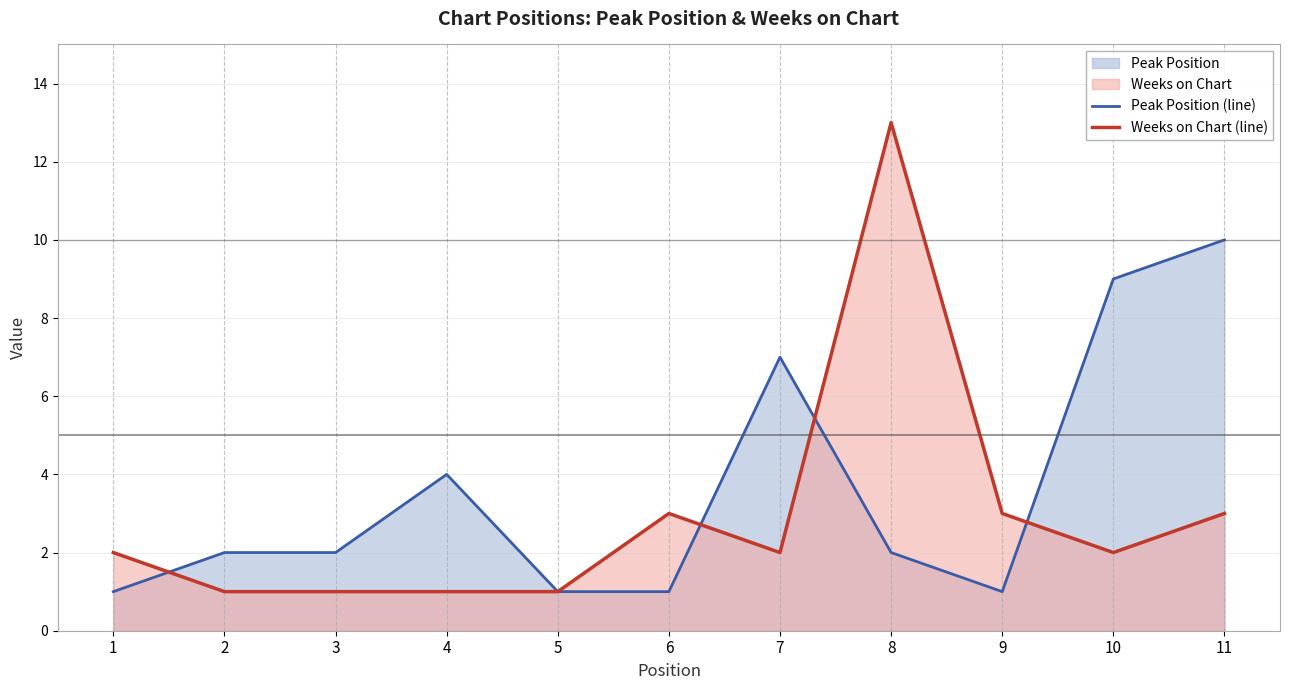

Between 3 and 10, which series saw the biggest shift?

Peak Position (line)